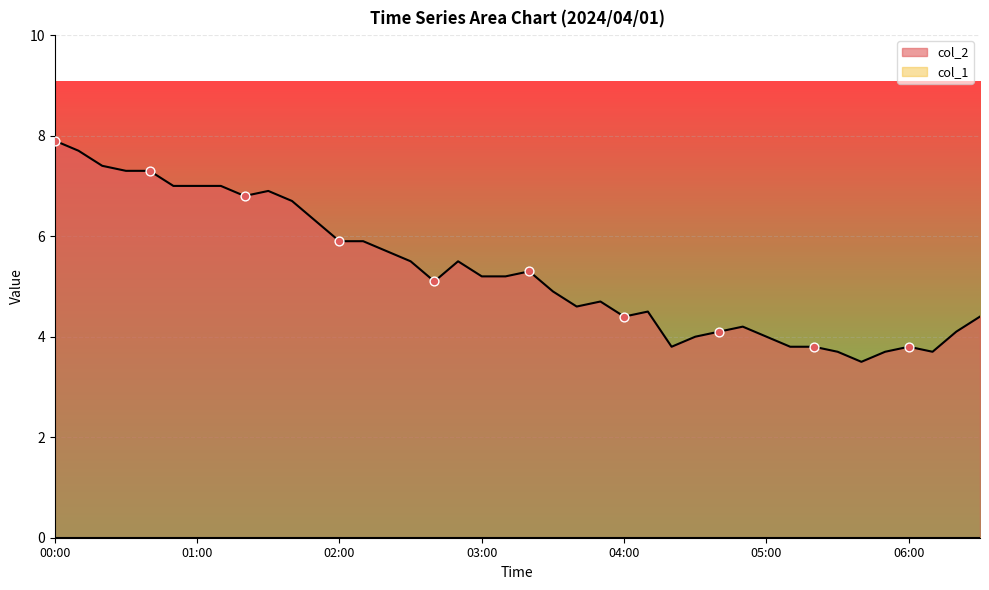

Between 00:20 and 03:00, which is larger?

00:20